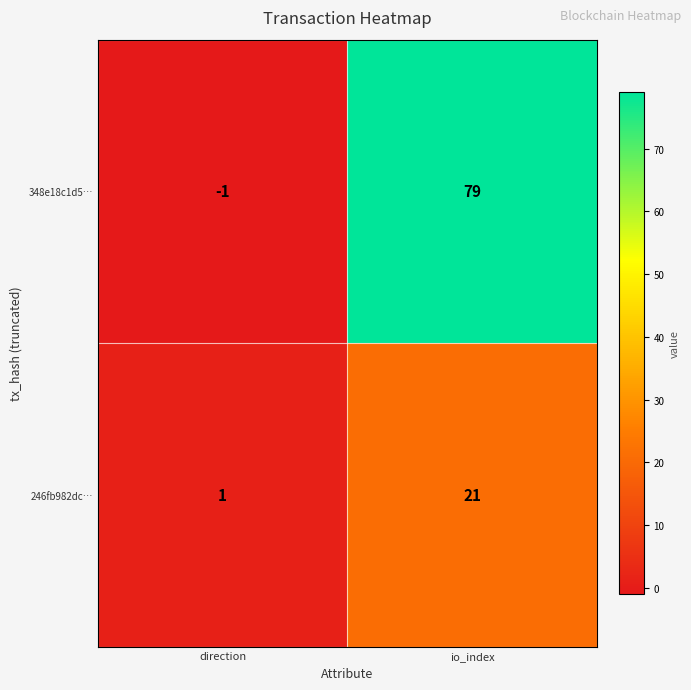

What is the difference between the maximum and minimum values in the 246fb982dc… series?

20